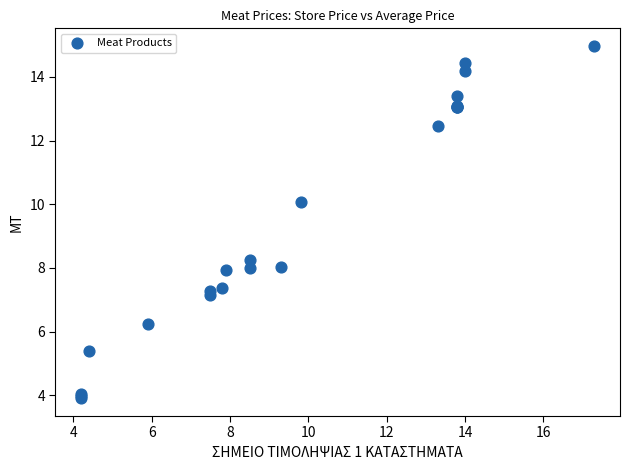

What Y value in the scatter plot is closest to 9?

8.3